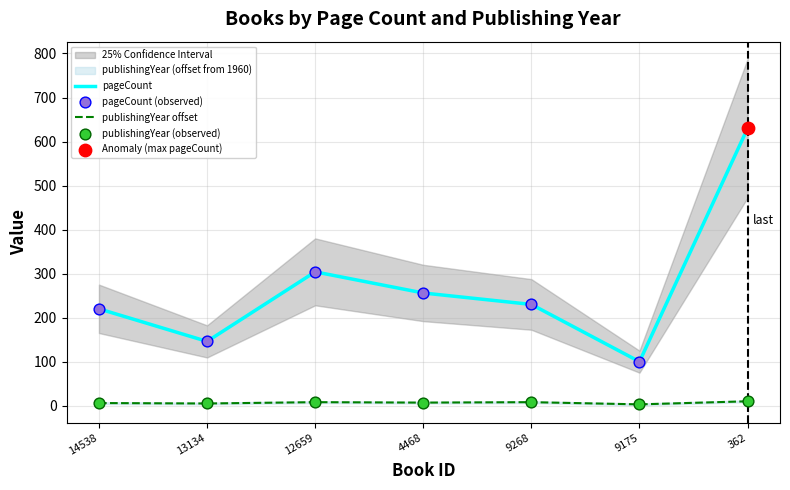

At which category is the sum across all series the highest?

362